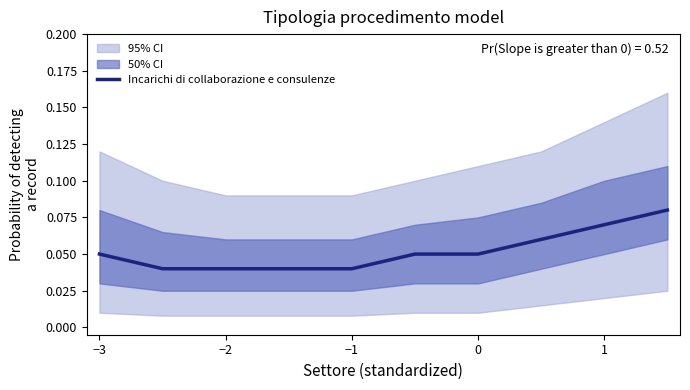

The Incarichi di collaborazione e consulenze series shows 0.1 at −2. True or false?

False